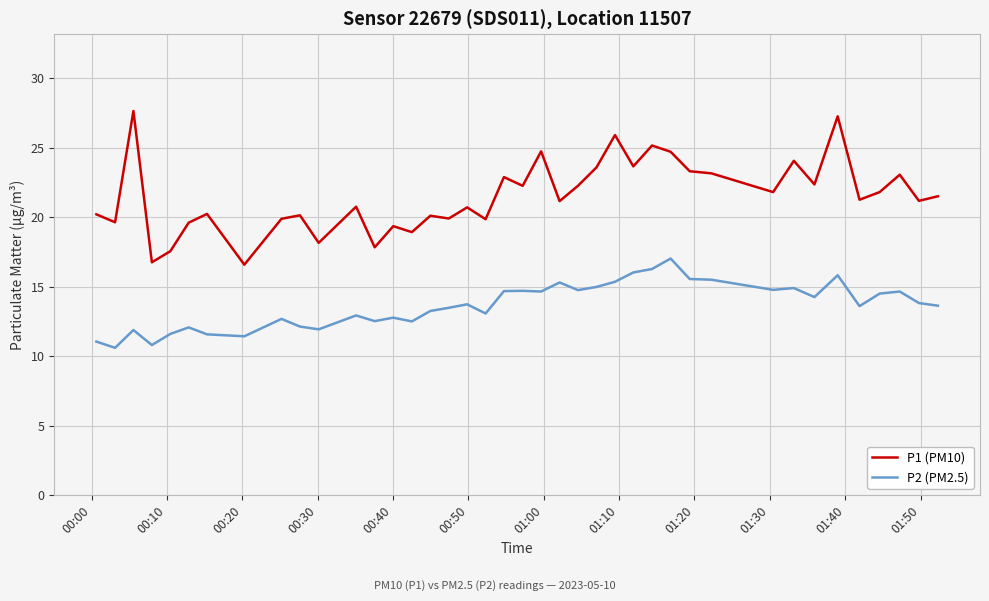

What is the smallest value displayed?

10.6